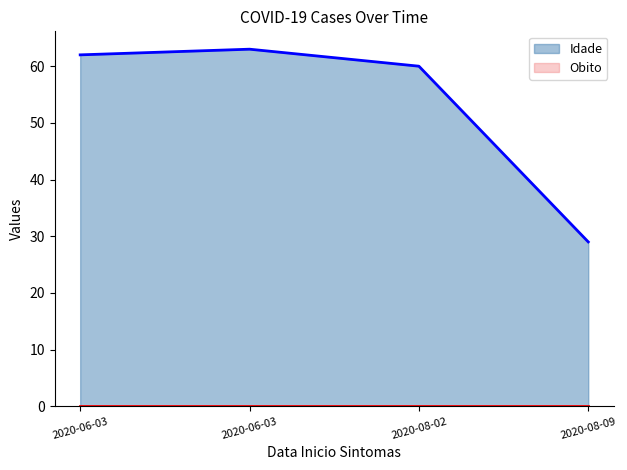

How many lines are shown in the chart?

2